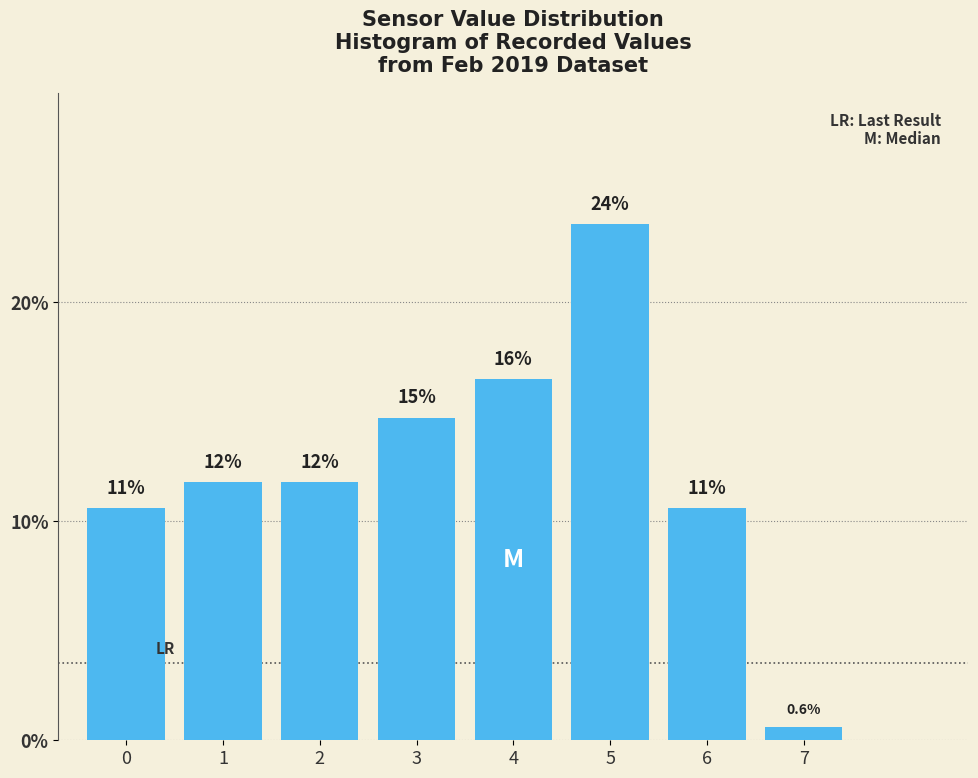

Are the bars horizontal?

No